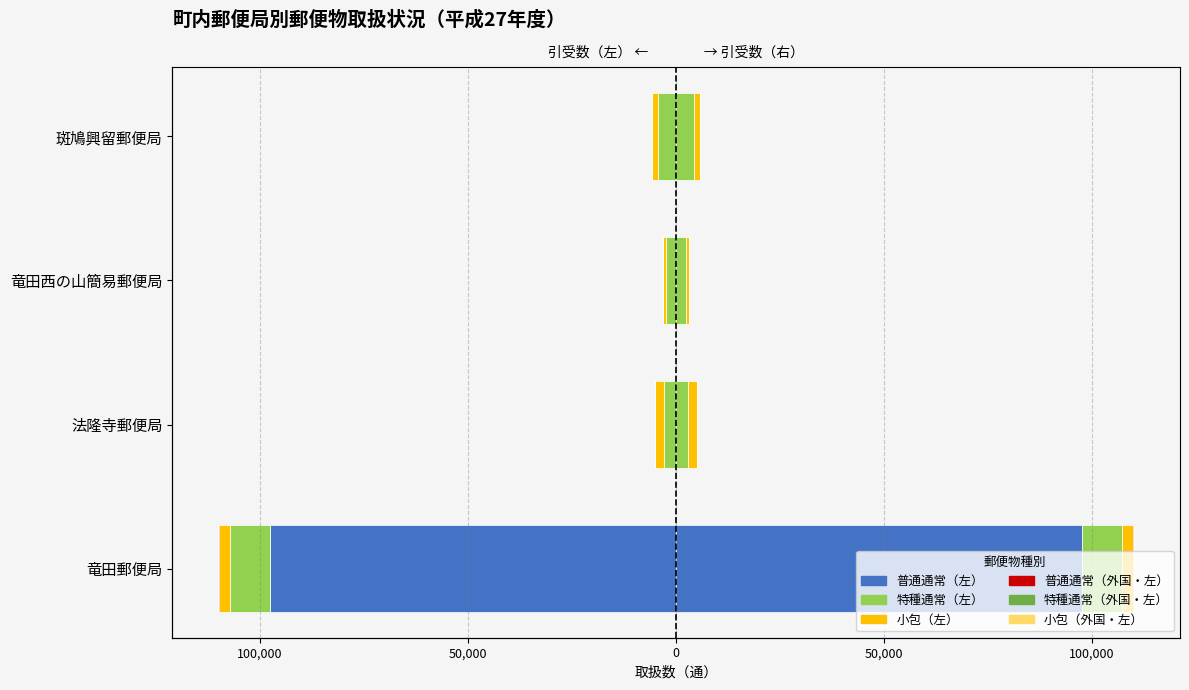

What position from the right is 斑鳩興留郵便局?

1